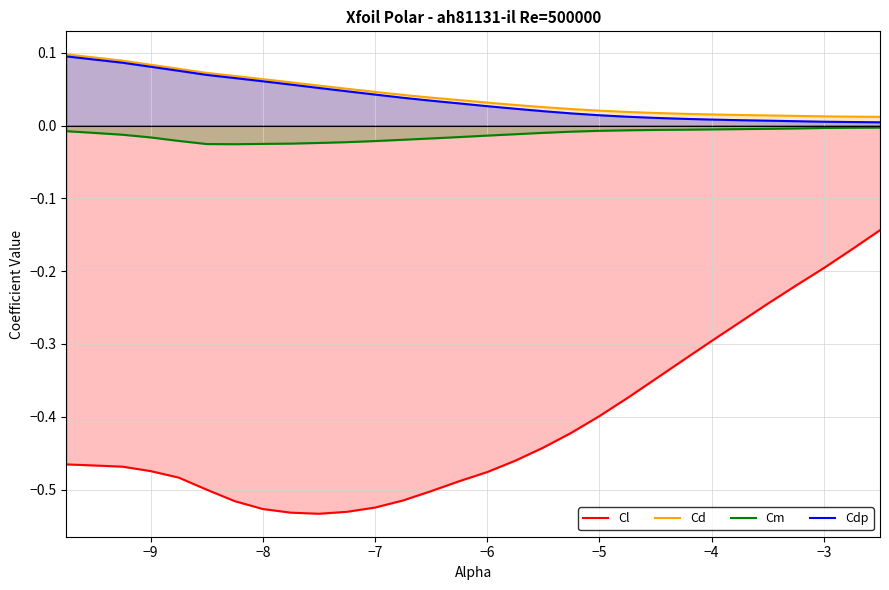

Which series has the largest range (max minus min)?

Cl